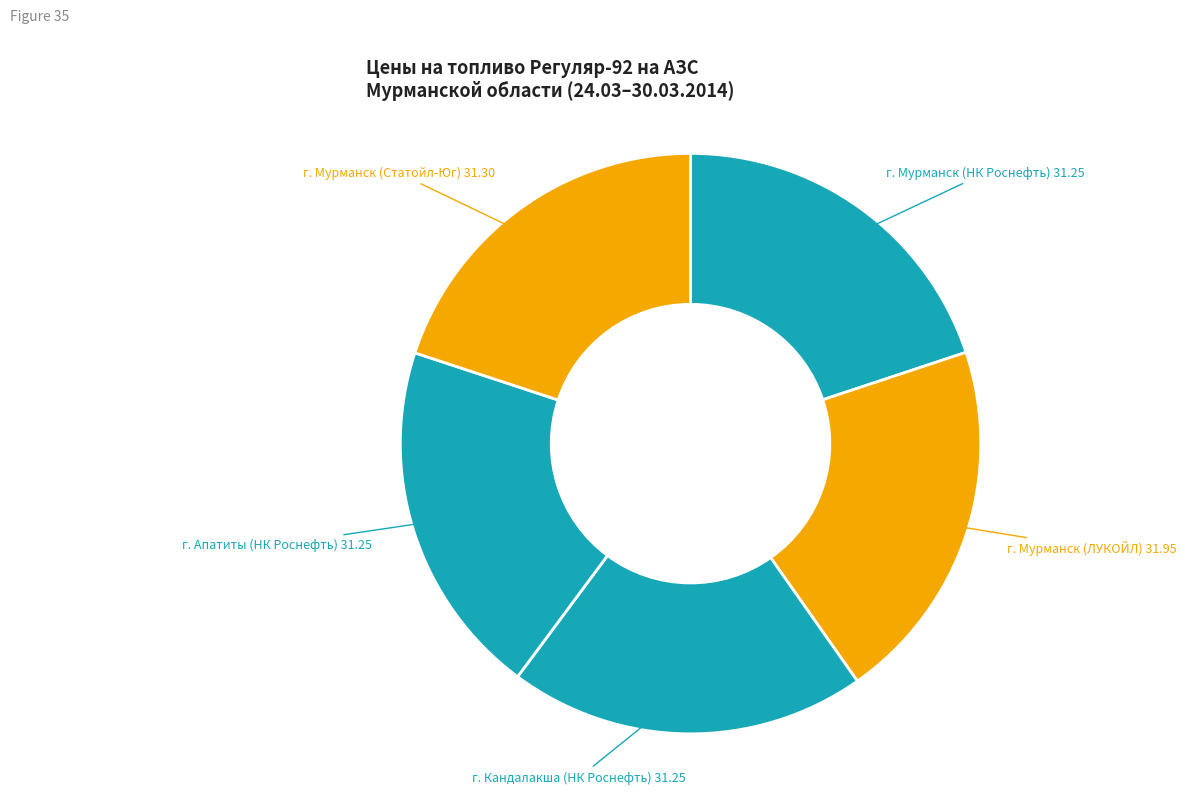

Count the number of slices in the pie.

5